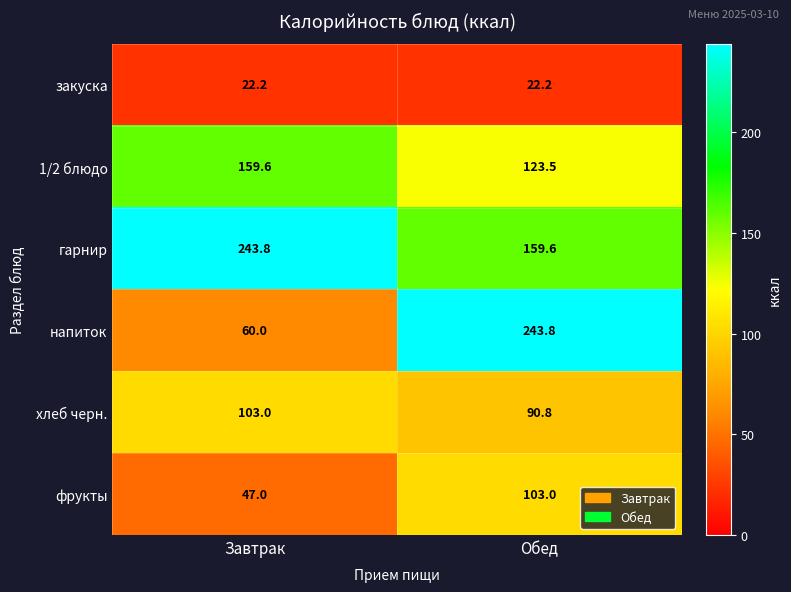

What is the greatest value displayed?

243.8